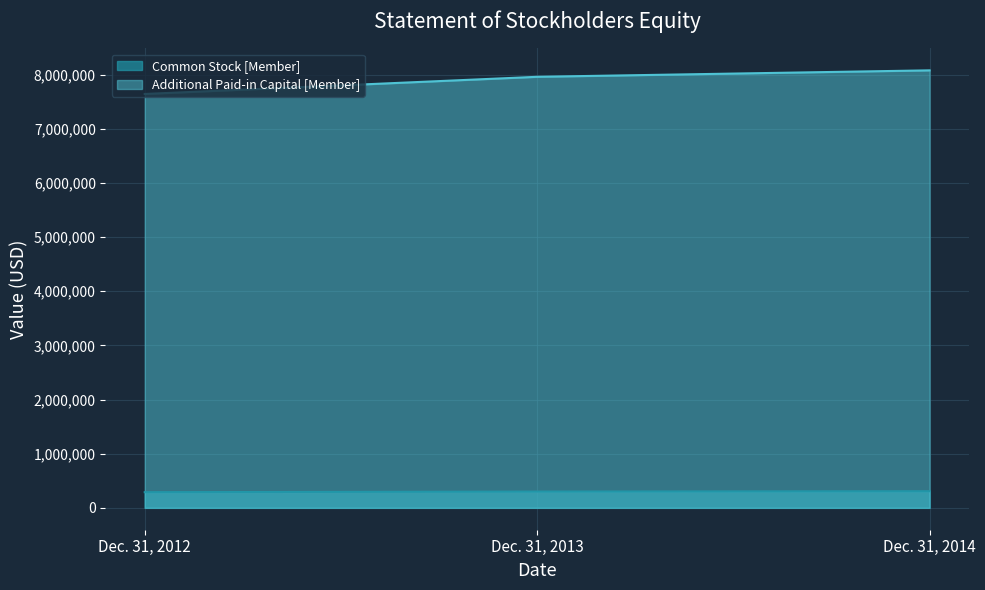

Between Dec. 31, 2012 and Dec. 31, 2013, which series saw the biggest shift?

Additional Paid-in Capital [Member]